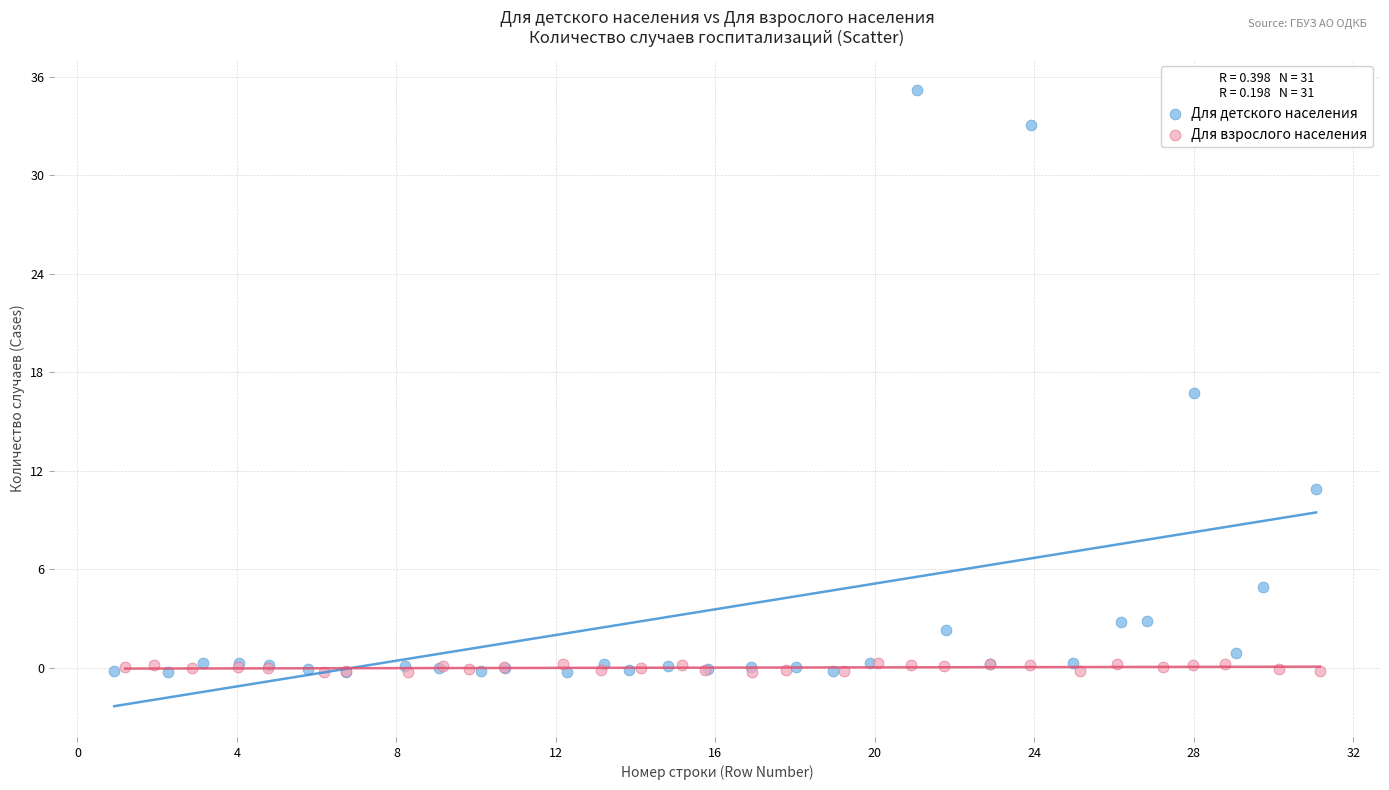

Which series reaches the maximum Y coordinate?

Для детского населения